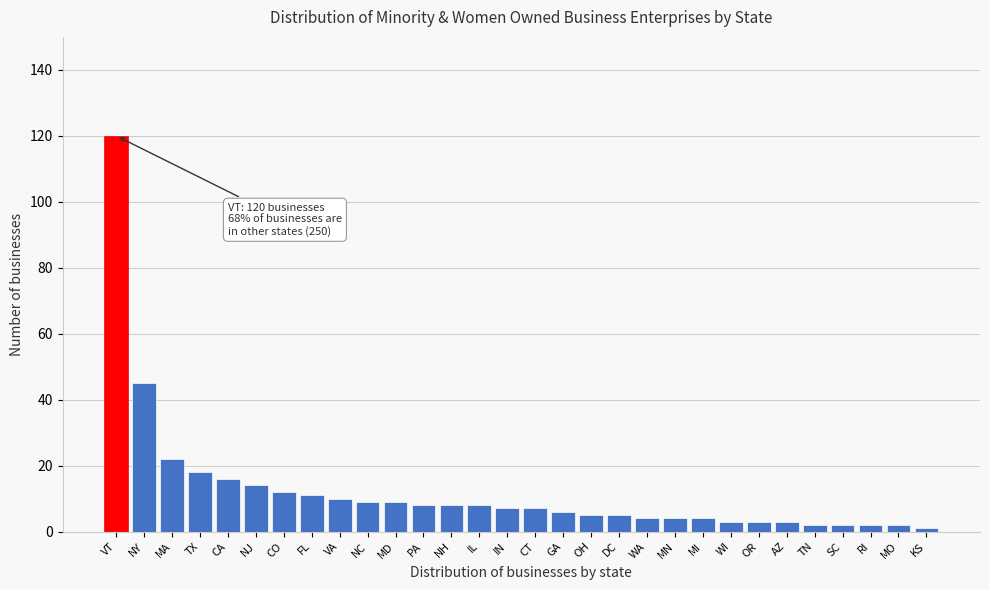

Reading right to left, list all the values displayed in this chart.

1	2	2	2	2	3	3	3	4	4	4	5	5	6	7	7	8	8	8	9	9	10	11	12	14	16	18	22	45	120